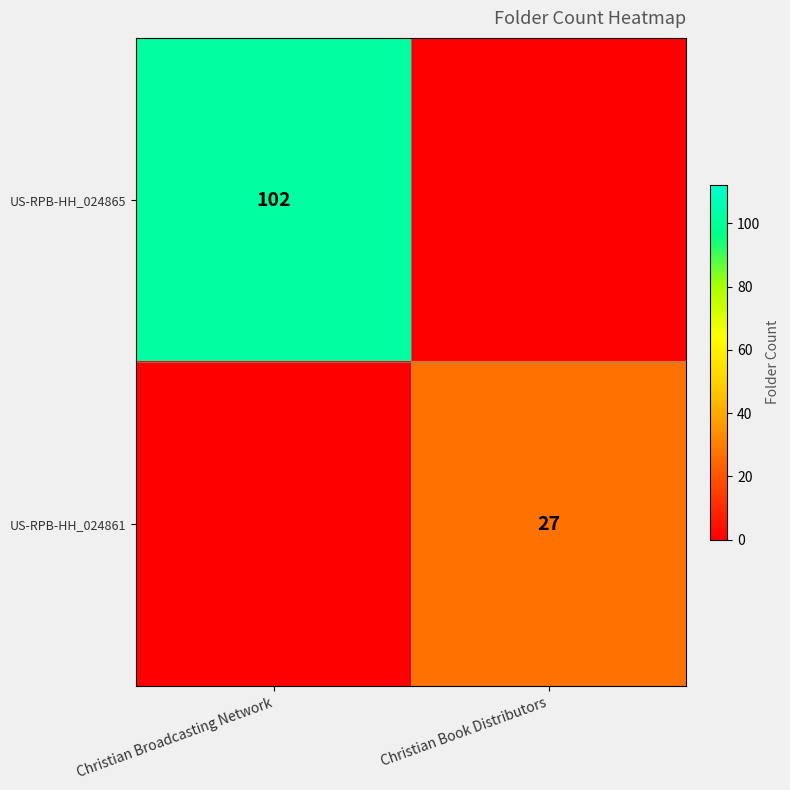

What is the greatest value displayed?

102